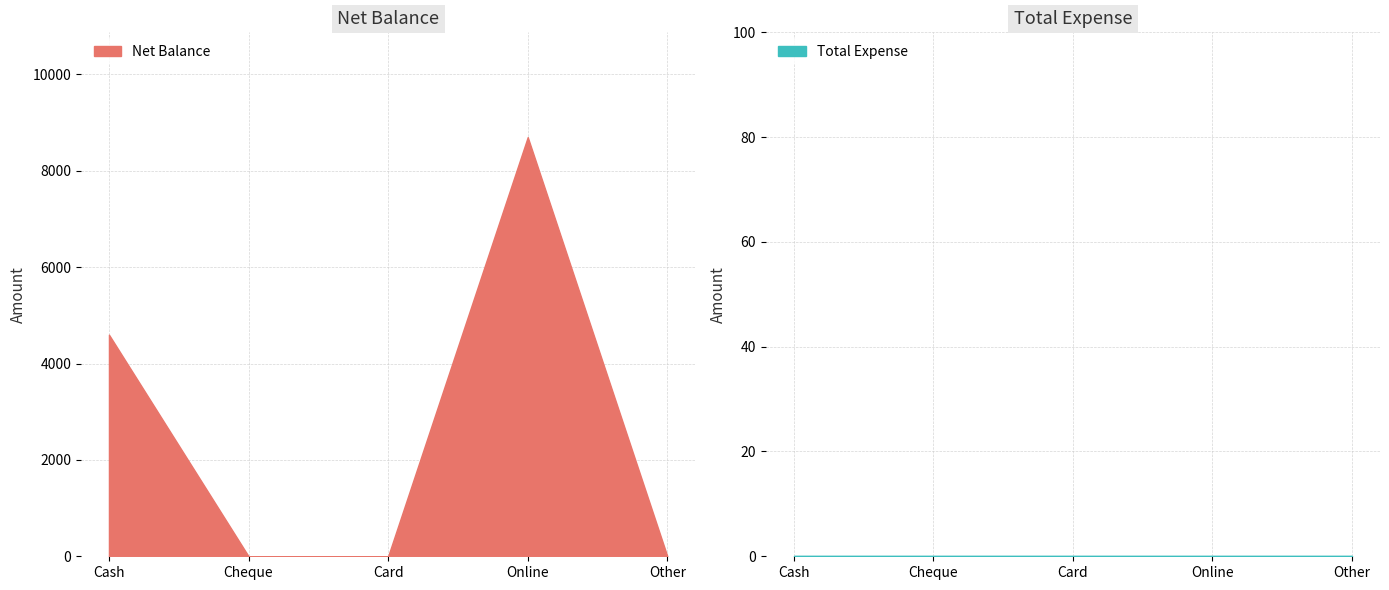

Reading left to right, list all the values displayed in this chart.

Net Balance: Cash=4600	Cheque=0	Card=0	Online=8700	Other=0
Total Expense: Cash=0	Cheque=0	Card=0	Online=0	Other=0